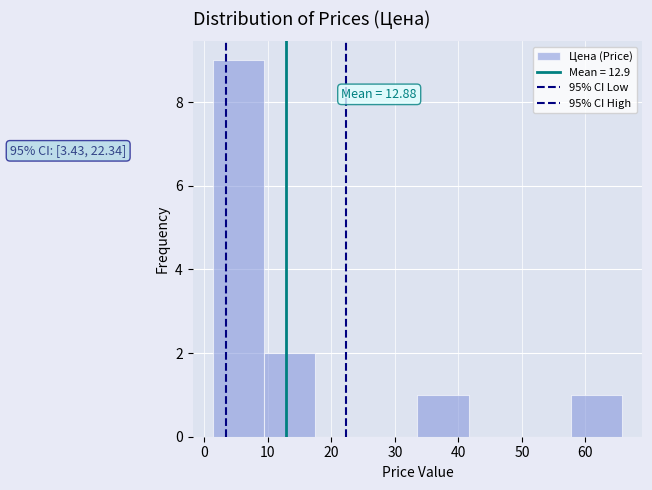

Over which range of the x-axis is the bar tallest?

1 to 9